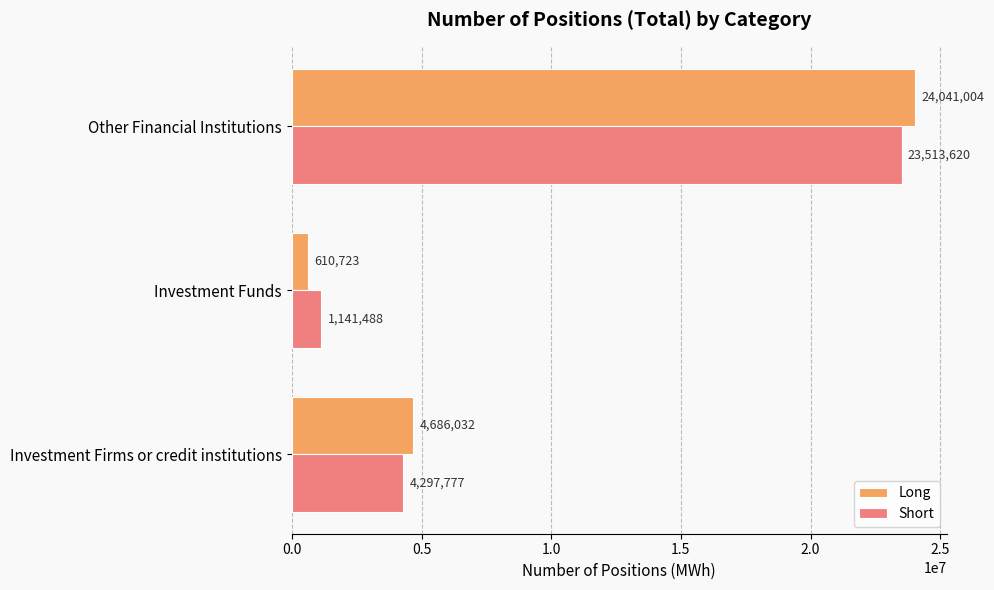

At which label does Short reach its peak?

Other Financial Institutions